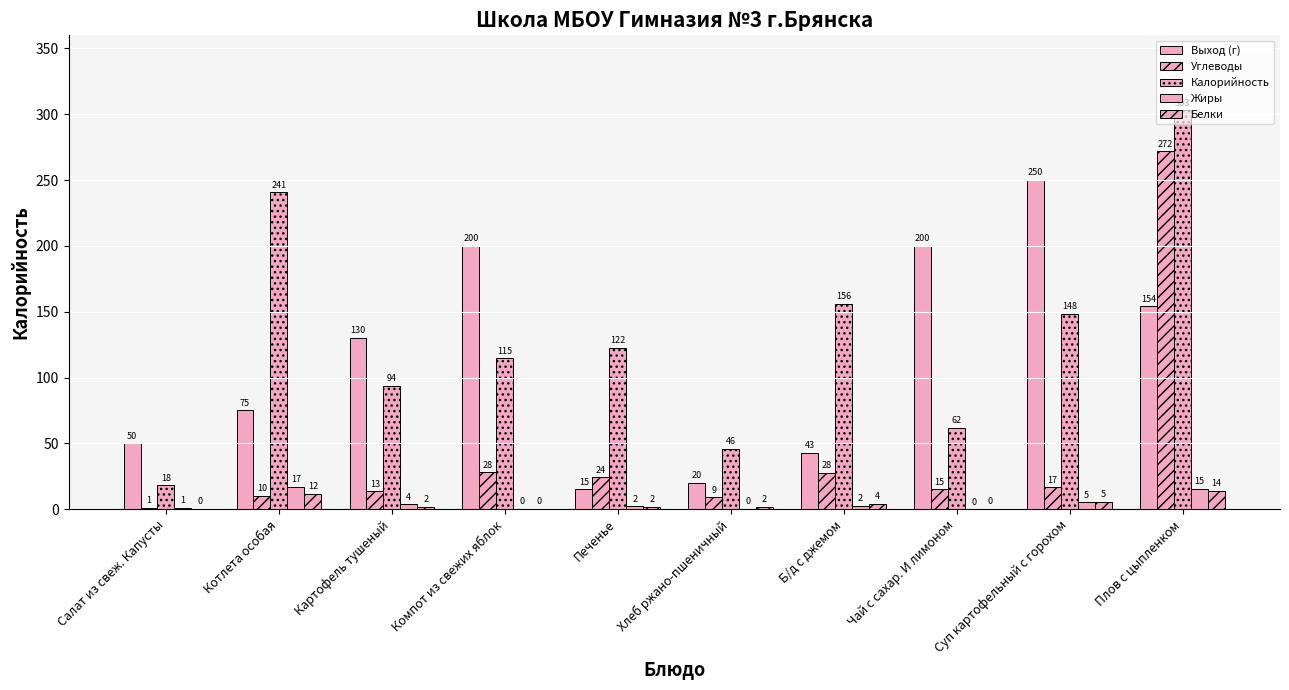

What is the total value across all series at Б/д с джемом?

233.1